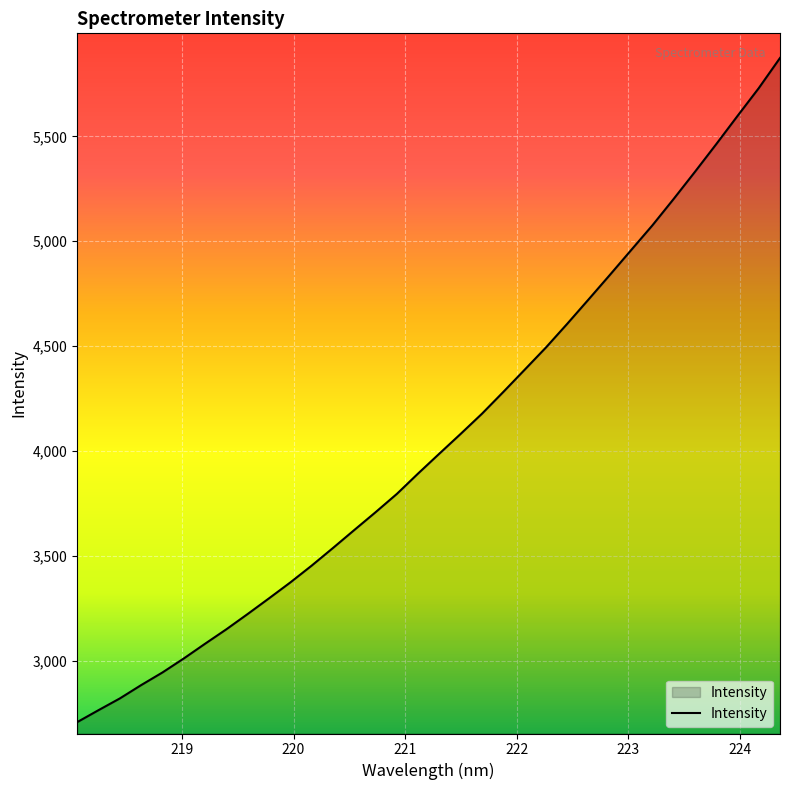

What is the greatest value displayed?

5873.8